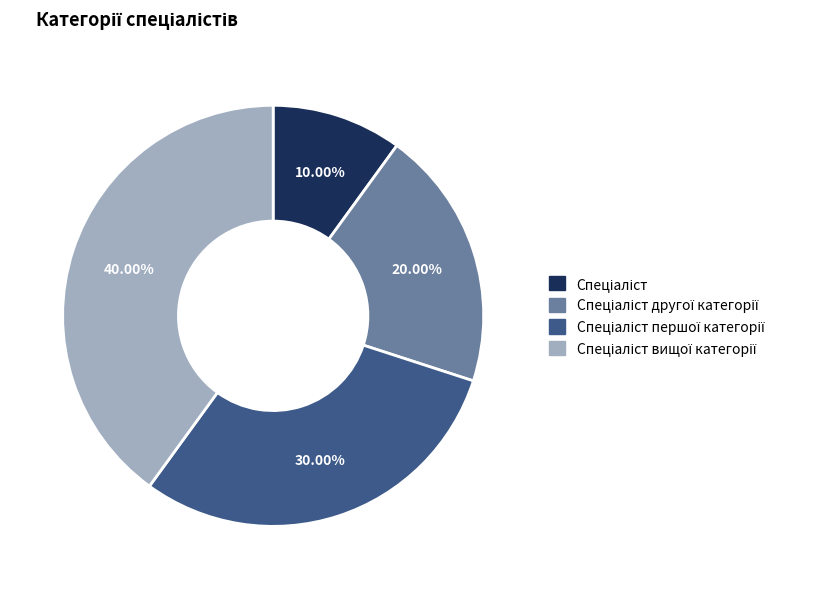

To the nearest percent, what is the average slice percentage?

25%